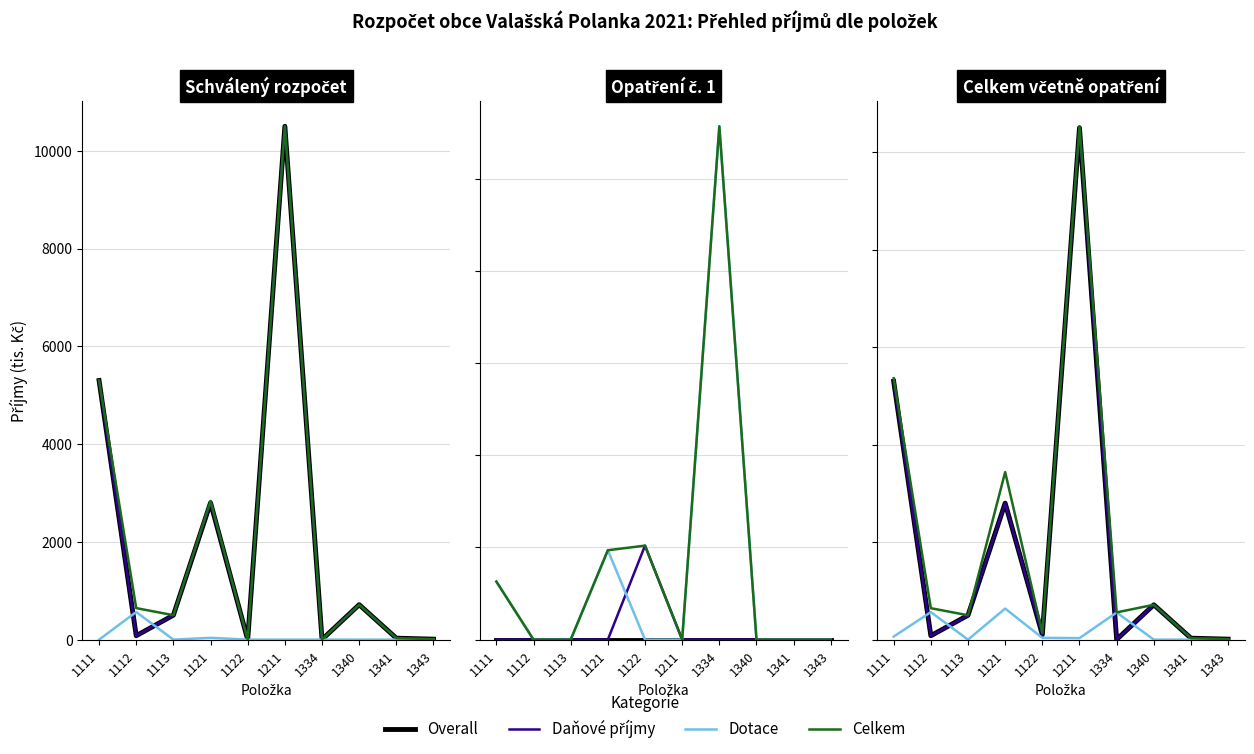

How many lines are shown in the chart?

4